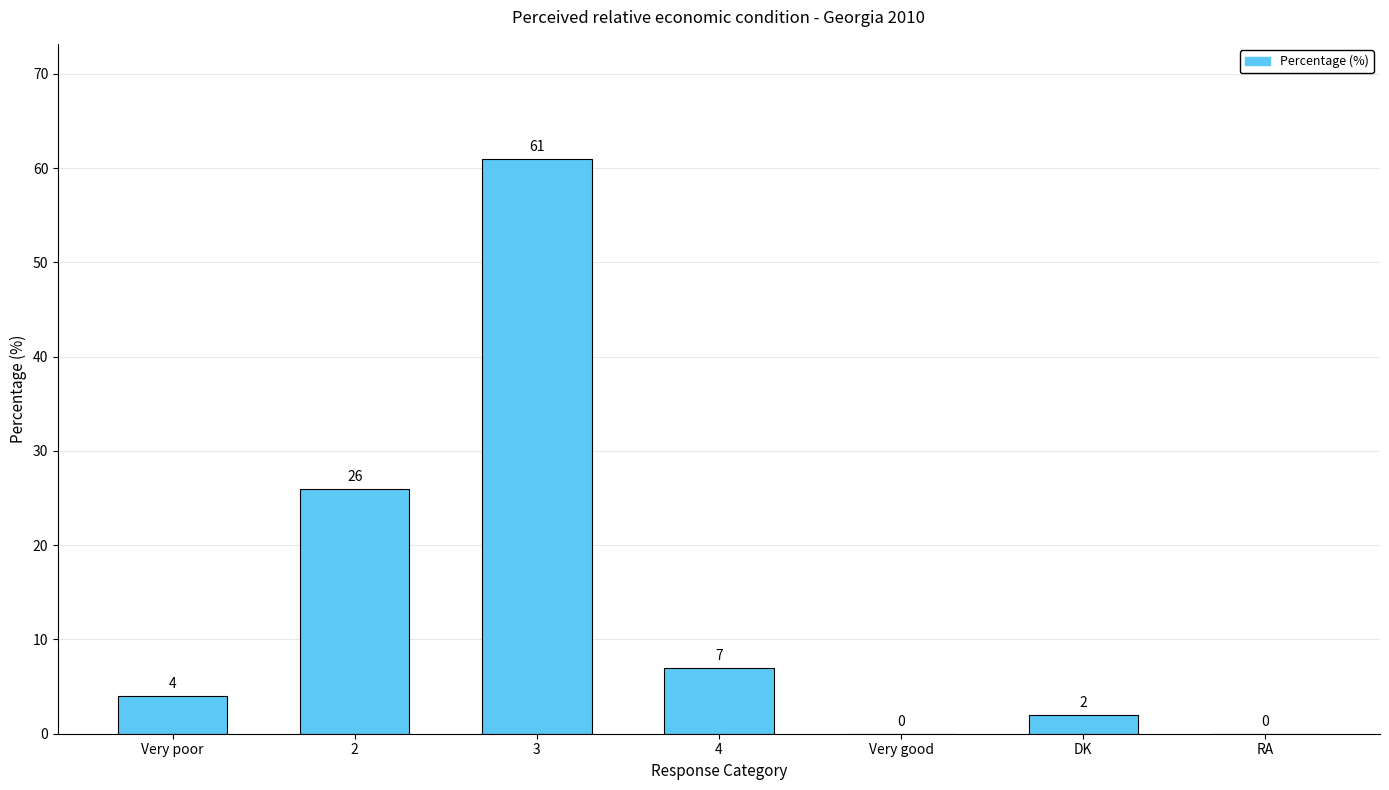

What is the sum of all values?

100